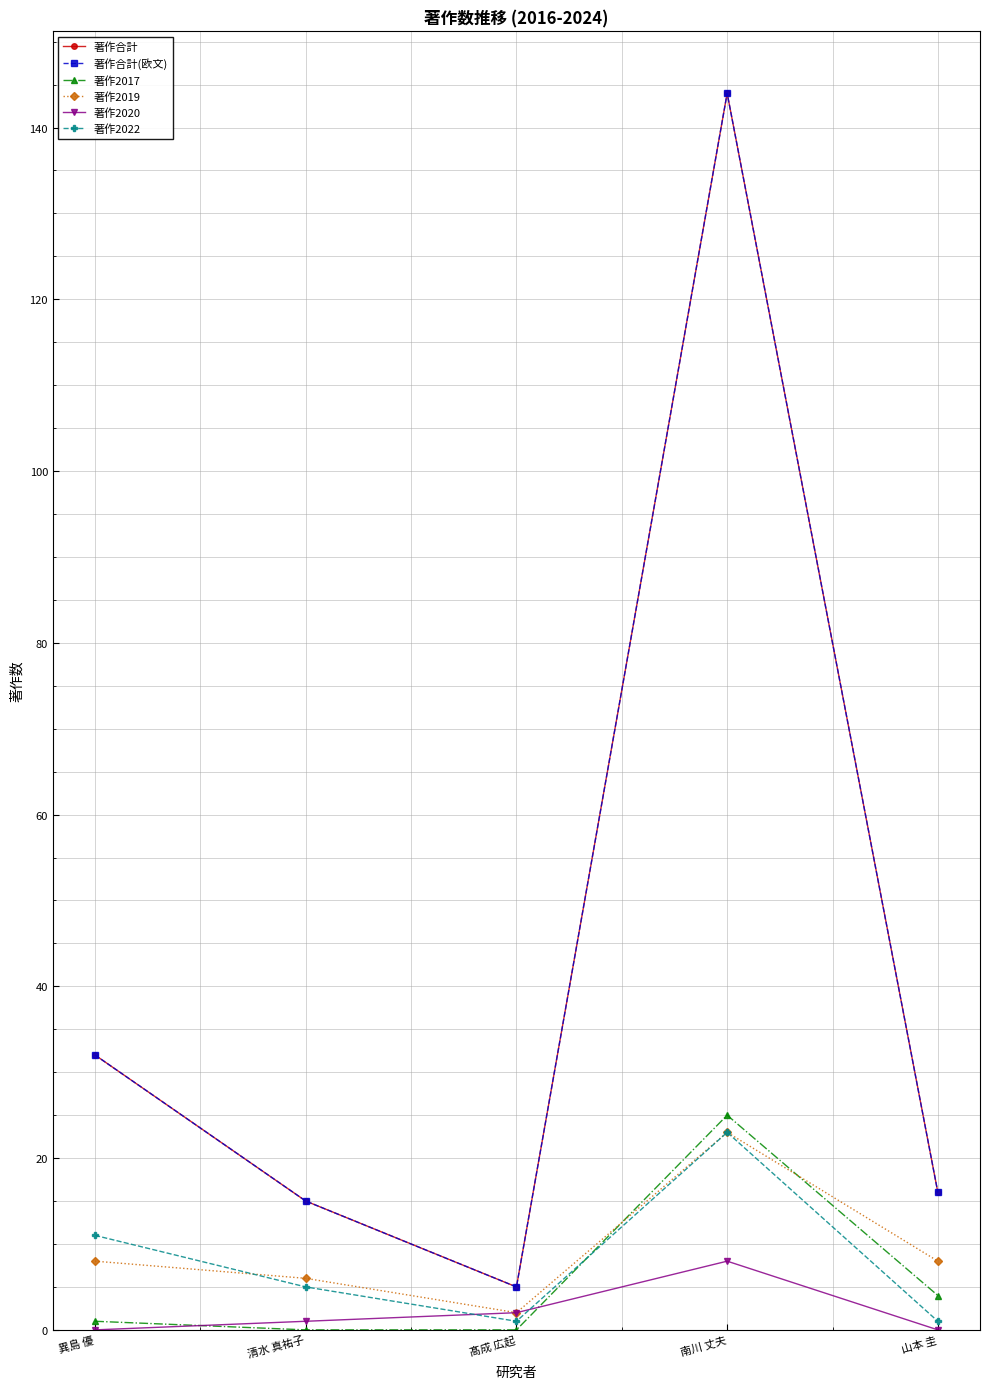

What is the difference between the maximum and minimum values in the 著作合計(欧文) series?

139